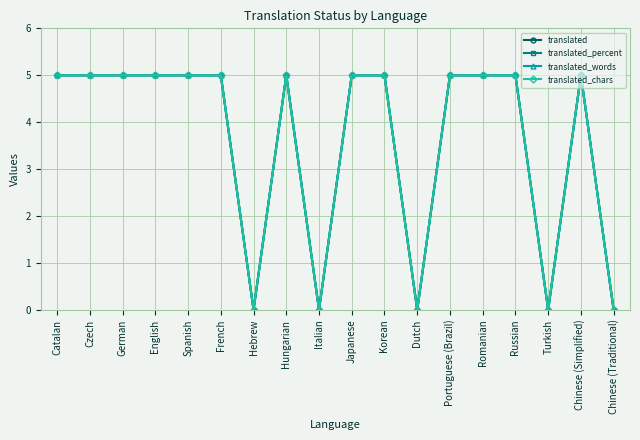

What position from the right is French?

13